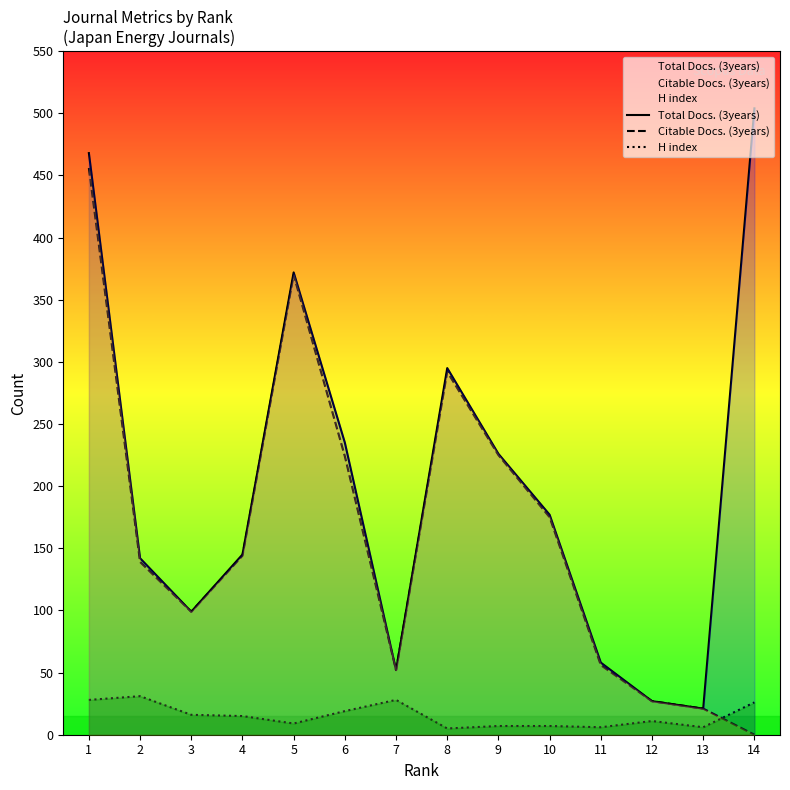

Rank the series by their average value, from highest to lowest.

Total Docs. (3years), Citable Docs. (3years), H index